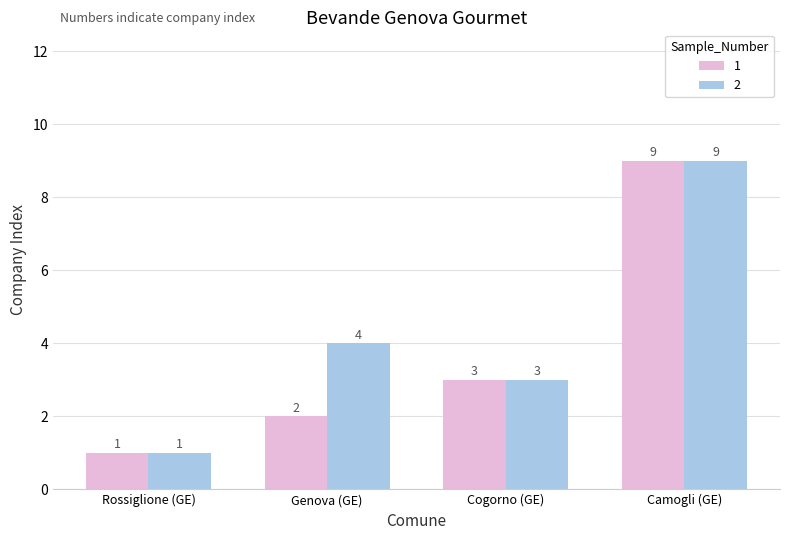

What is the difference between the 1 values at Camogli (GE) and Genova (GE)?

7